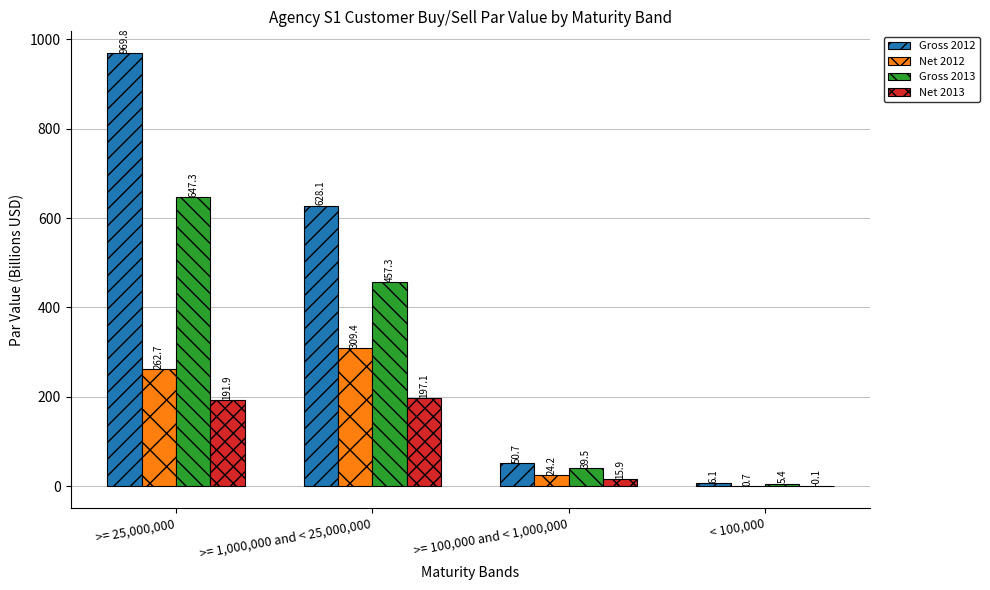

What is the maximum value shown in the chart?

969.8